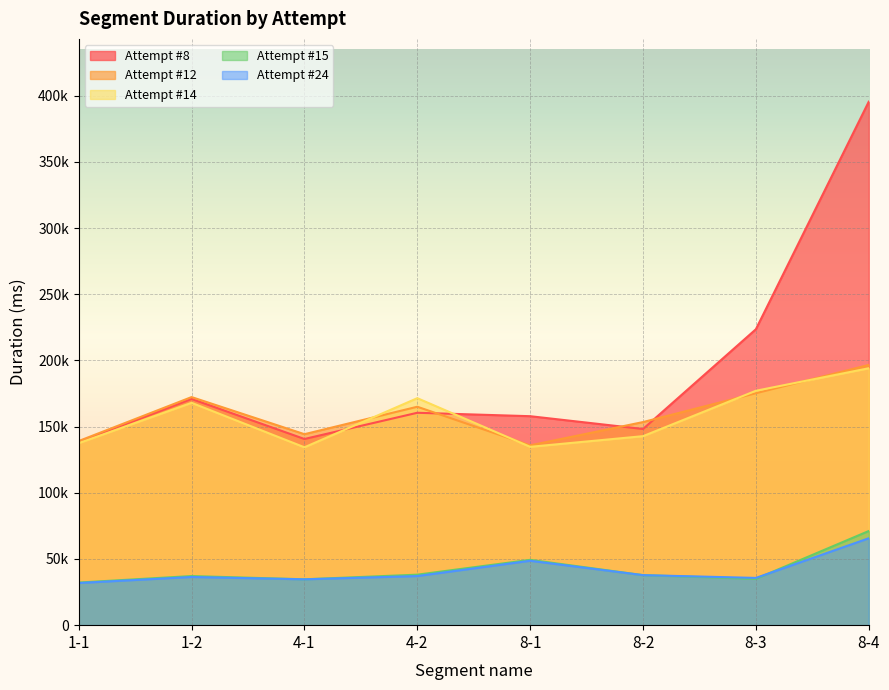

Rank the series by their maximum value, from lowest to highest.

Attempt #24, Attempt #15, Attempt #14, Attempt #12, Attempt #8